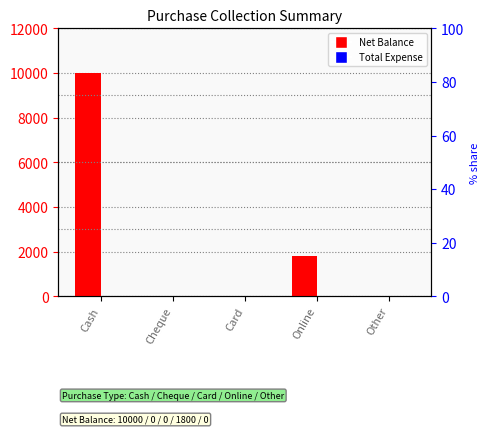

Which series has the widest spread of values?

Net Balance